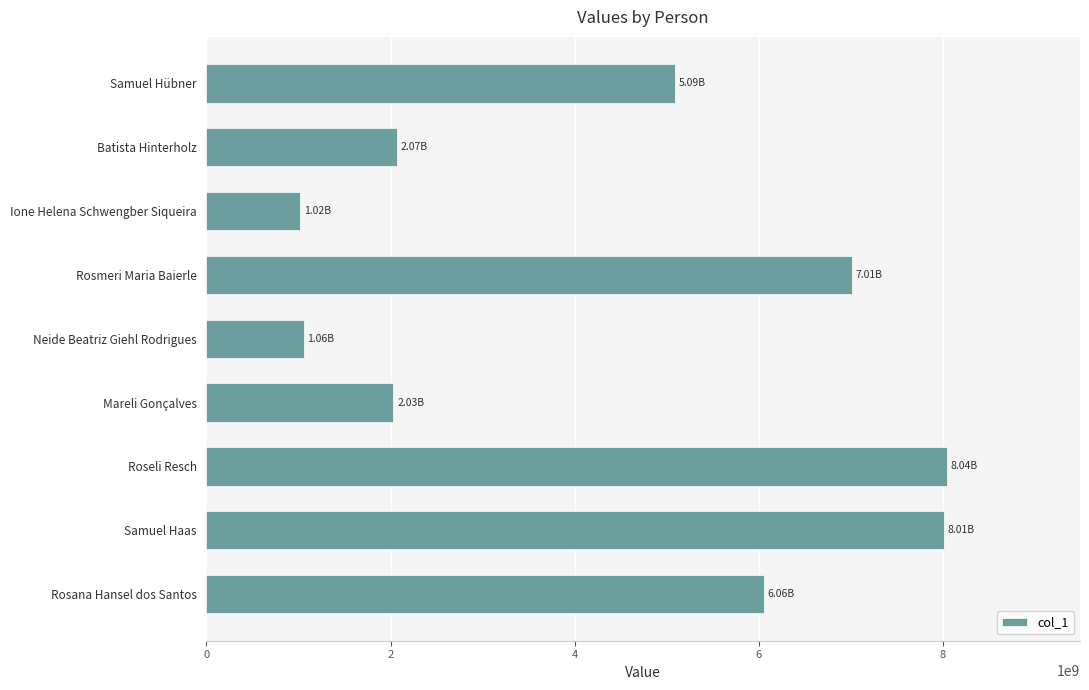

What is the sum of the values at Roseli Resch and Samuel Haas?

16050177055